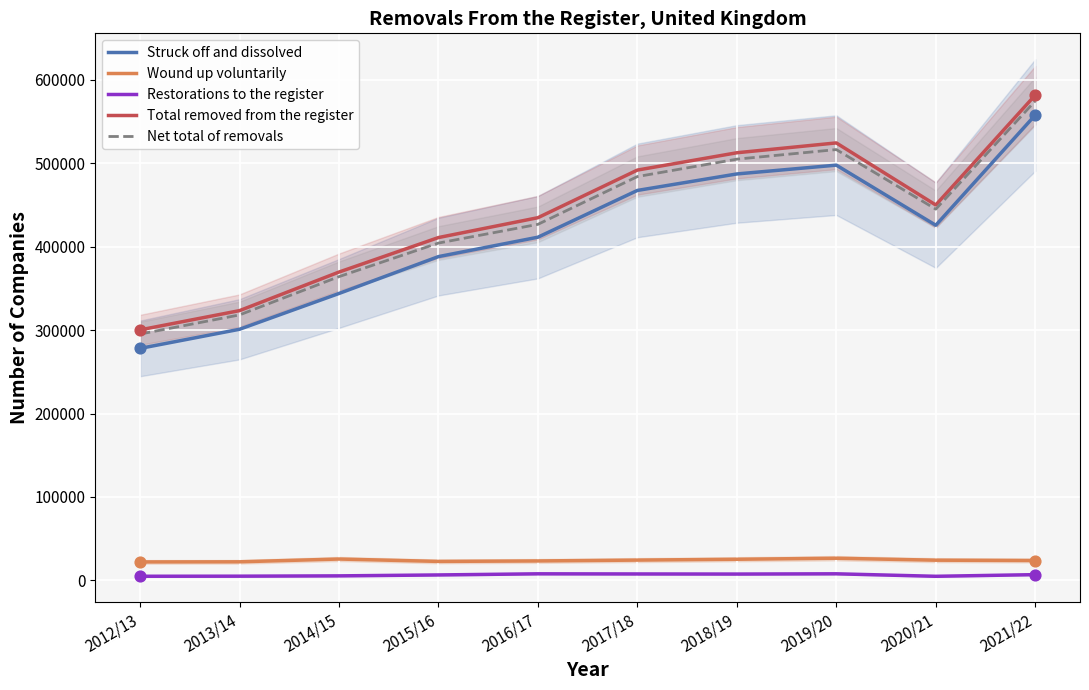

Which series reaches the minimum Y coordinate?

Restorations to the register